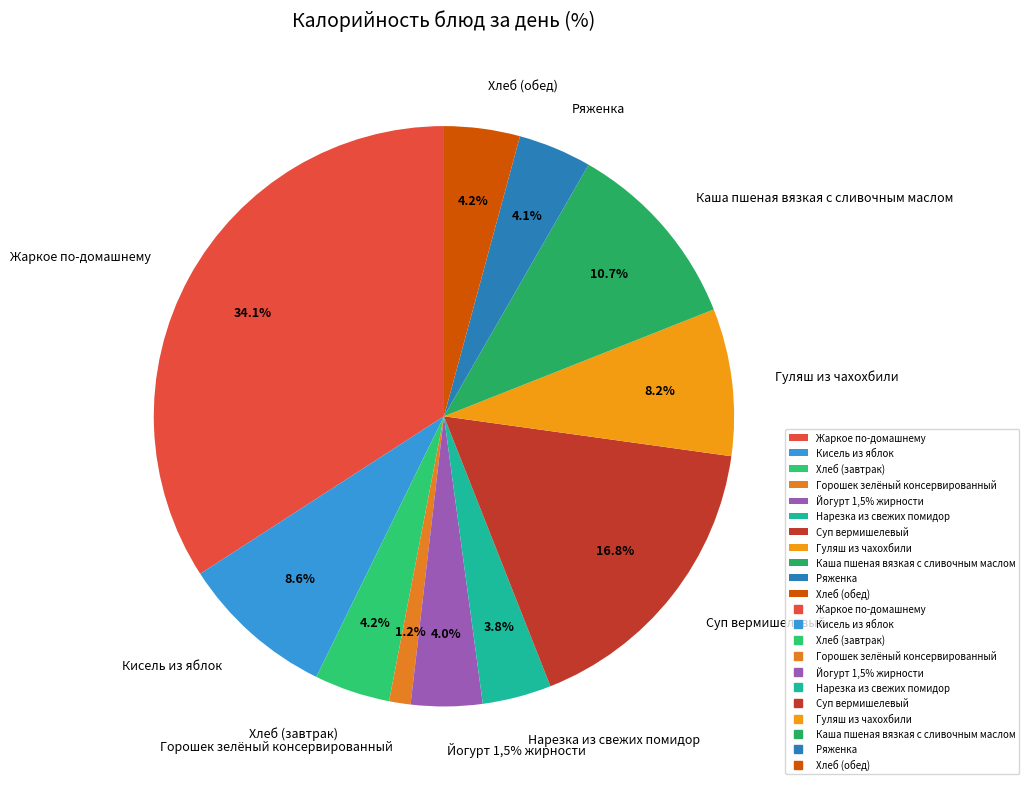

Do Суп вермишелевый and Кисель из яблок together represent more than half of the pie?

No